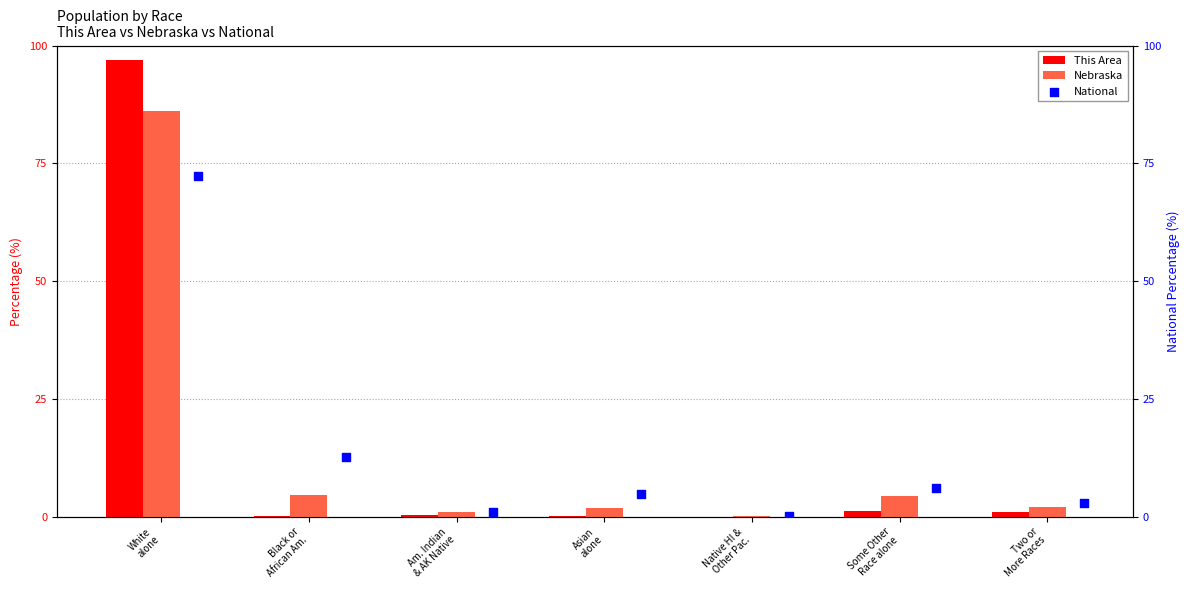

At which category is the sum across all series the highest?

White
alone